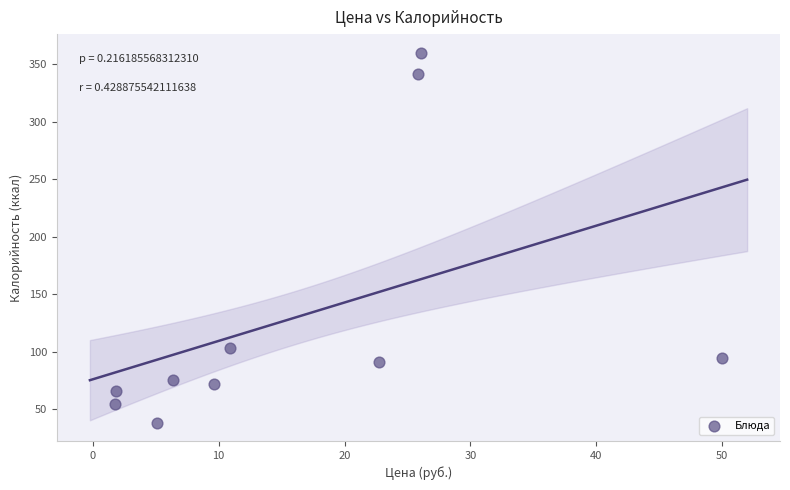

What Y value in the scatter plot is closest to 199?

103.0